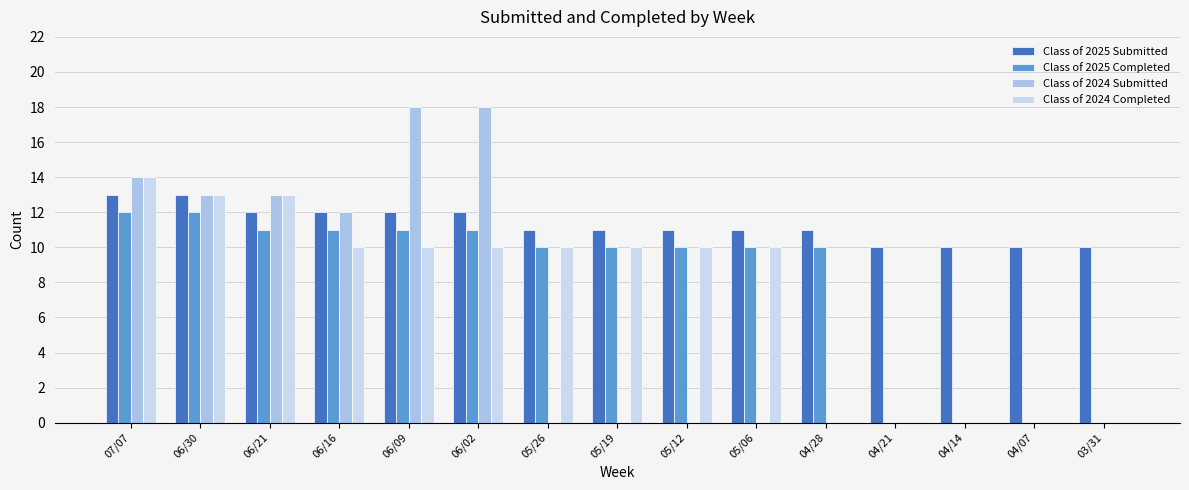

Reading left to right, what are all the values shown in this chart?

Class of 2025 Submitted: 13	13	12	12	12	12	11	11	11	11	11	10	10	10	10
Class of 2025 Completed: 12	12	11	11	11	11	10	10	10	10	10	0	0	0	0
Class of 2024 Submitted: 14	13	13	12	18	18	0	0	0	0	0	0	0	0	0
Class of 2024 Completed: 14	13	13	10	10	10	10	10	10	10	0	0	0	0	0